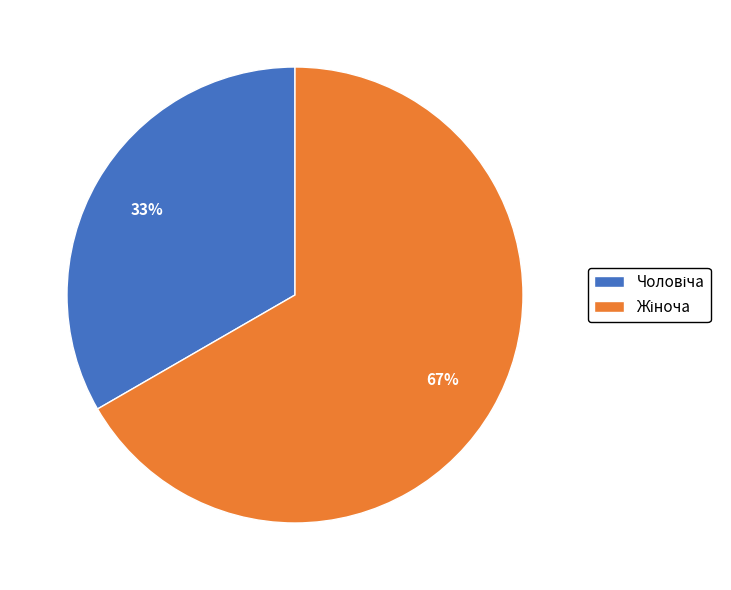

To the nearest percent, what is the average slice percentage?

50%